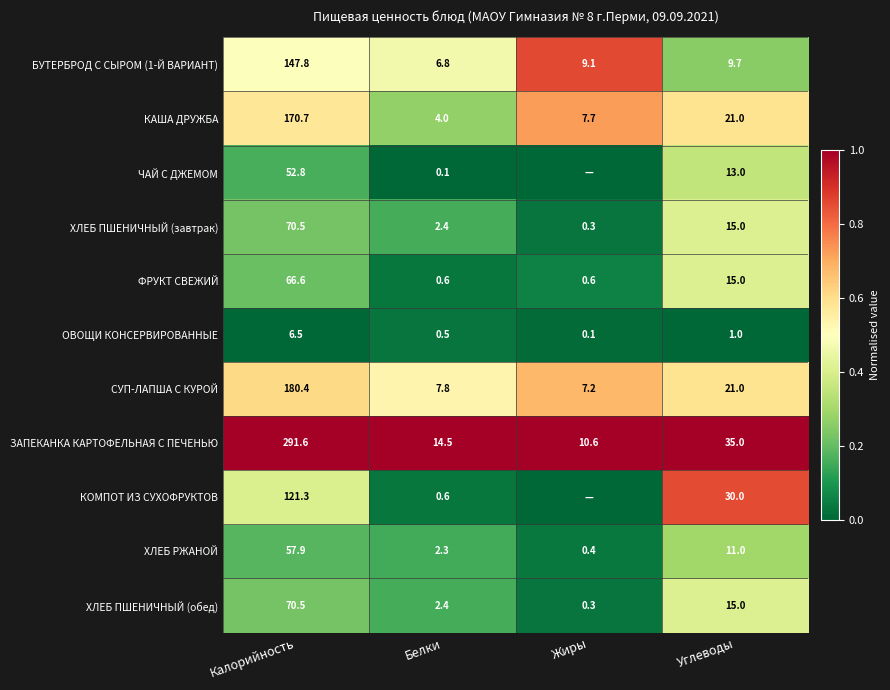

The ЧАЙ С ДЖЕМОМ series shows 28.0 at Калорийность. True or false?

False